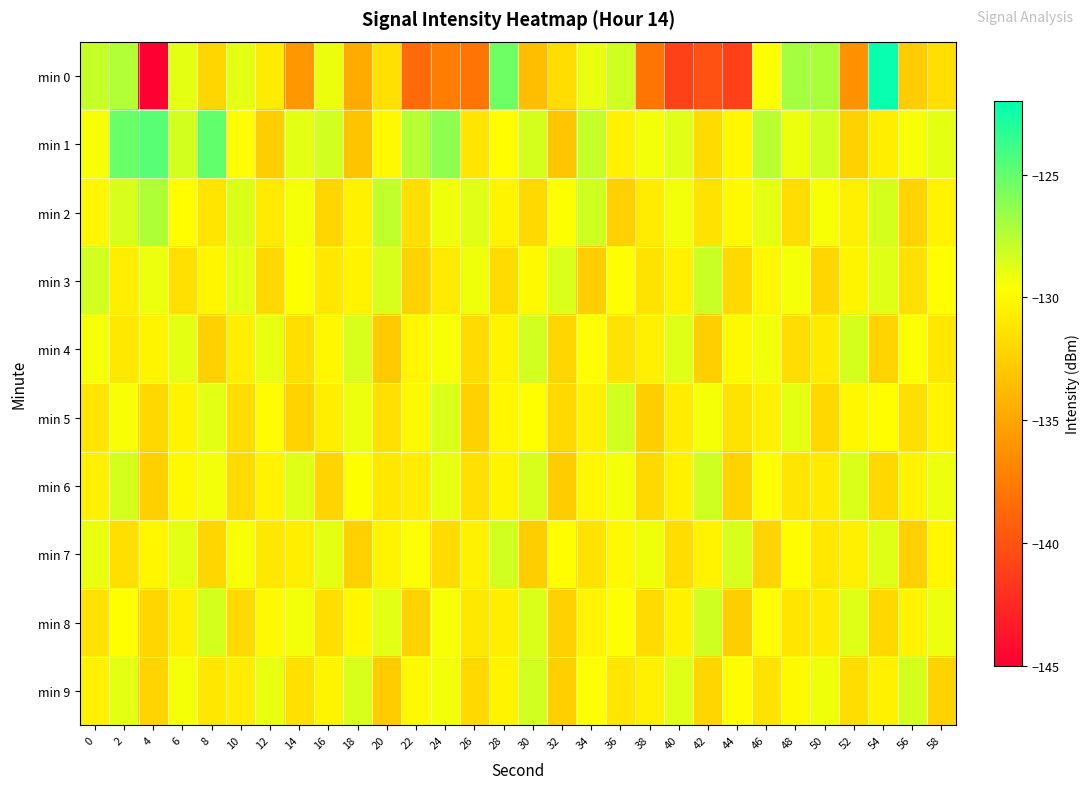

Which series changed the most between 10 and 16?

min 2